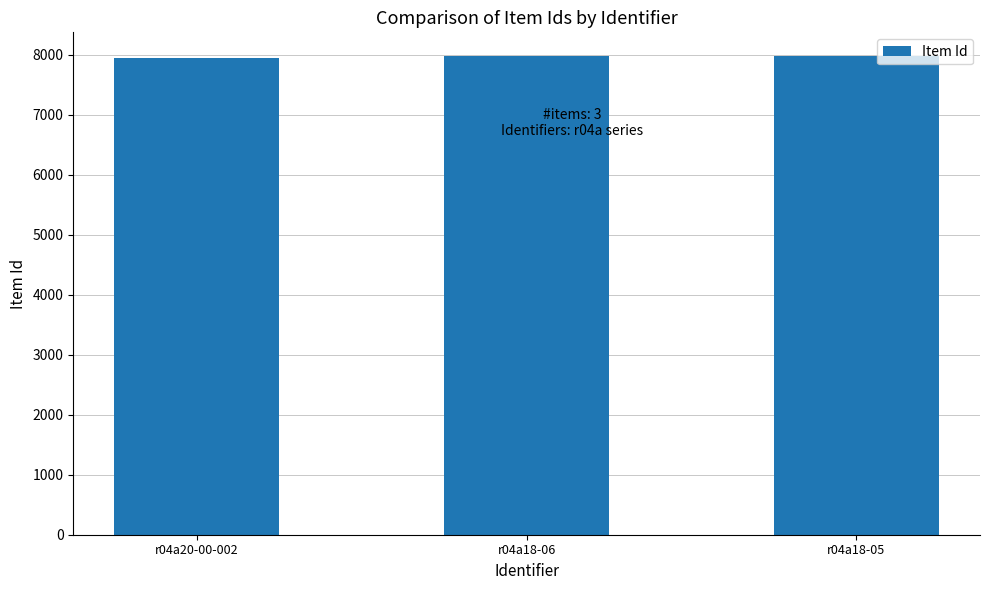

True or false: the data shows 7977 at r04a18-06.

True